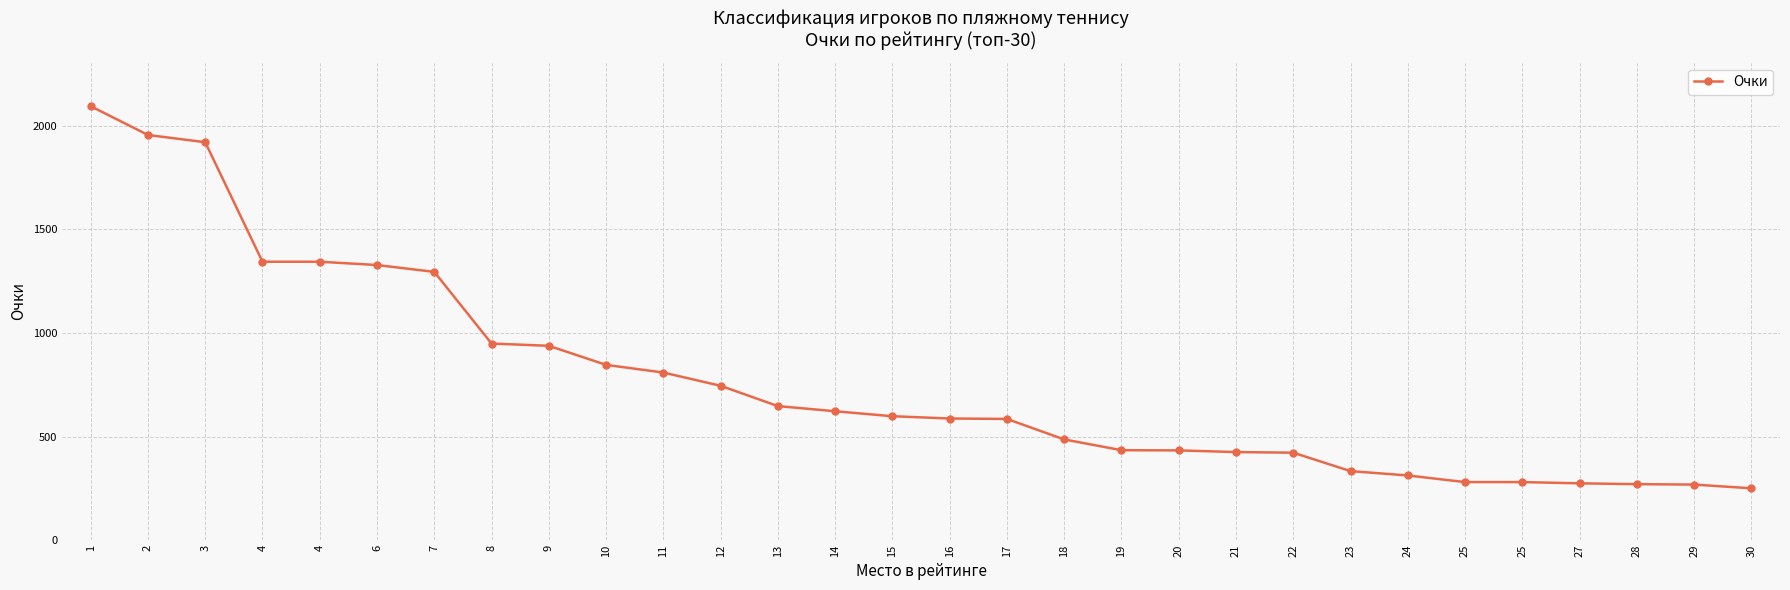

How many data points does each series have?

30